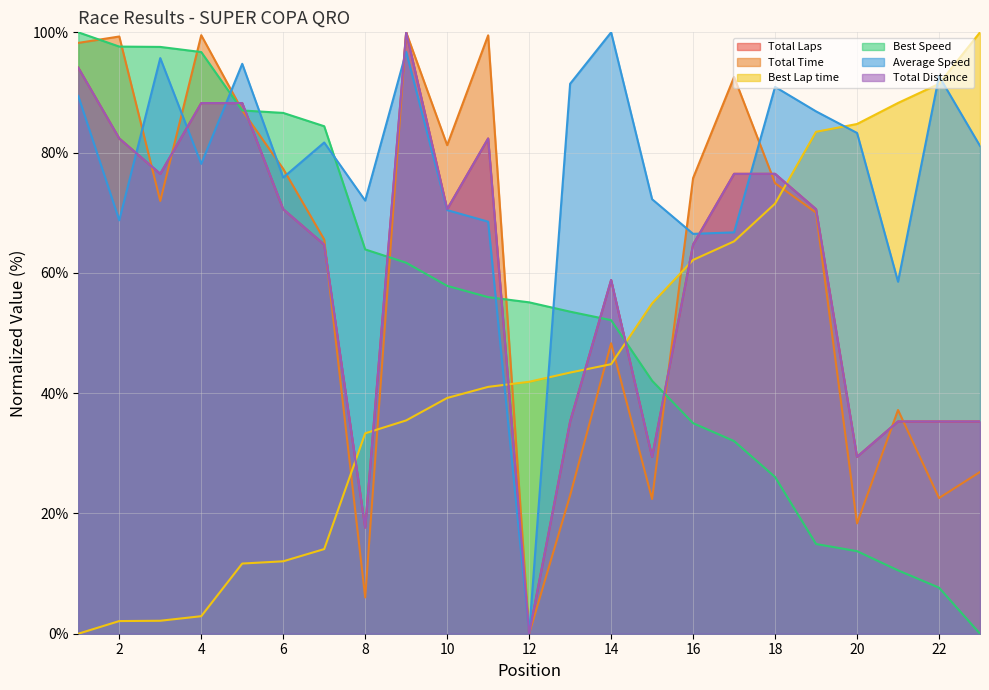

Rank the series at 8 from highest to lowest value.

Average Speed, Best Speed, Best Lap time, Total Laps, Total Distance, Total Time